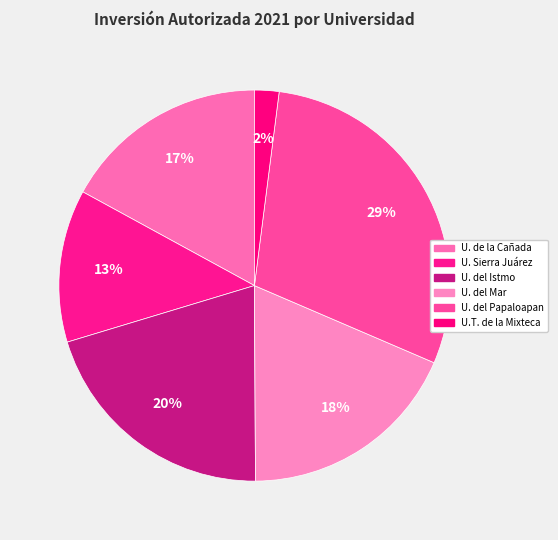

To the nearest percent, what is the difference between the largest and smallest slice percentages?

27%